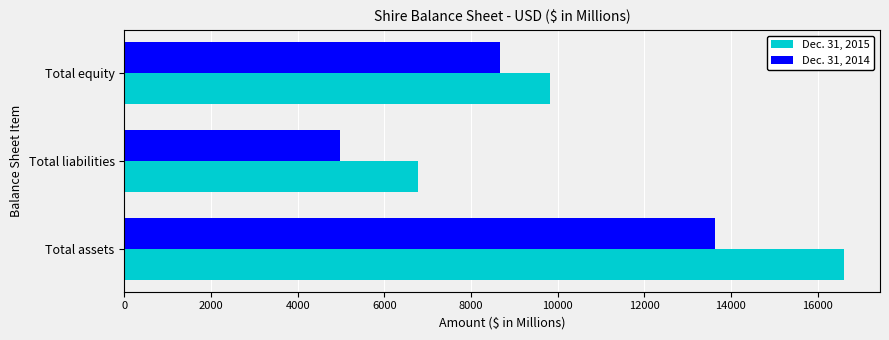

The Dec. 31, 2014 series shows 13632.1 at Total assets. True or false?

True